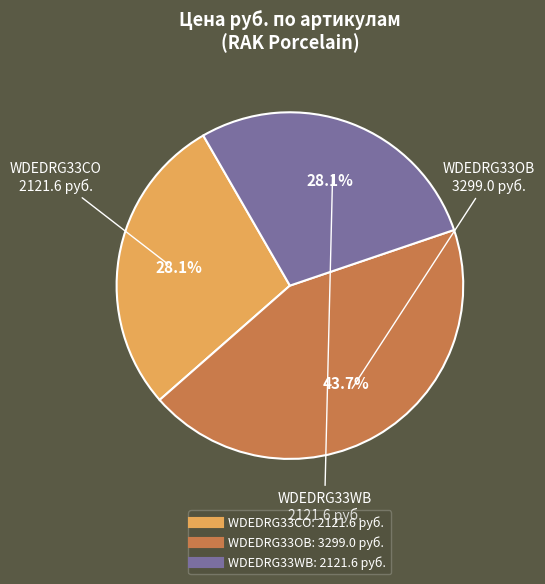

Count the number of slices in the pie.

3